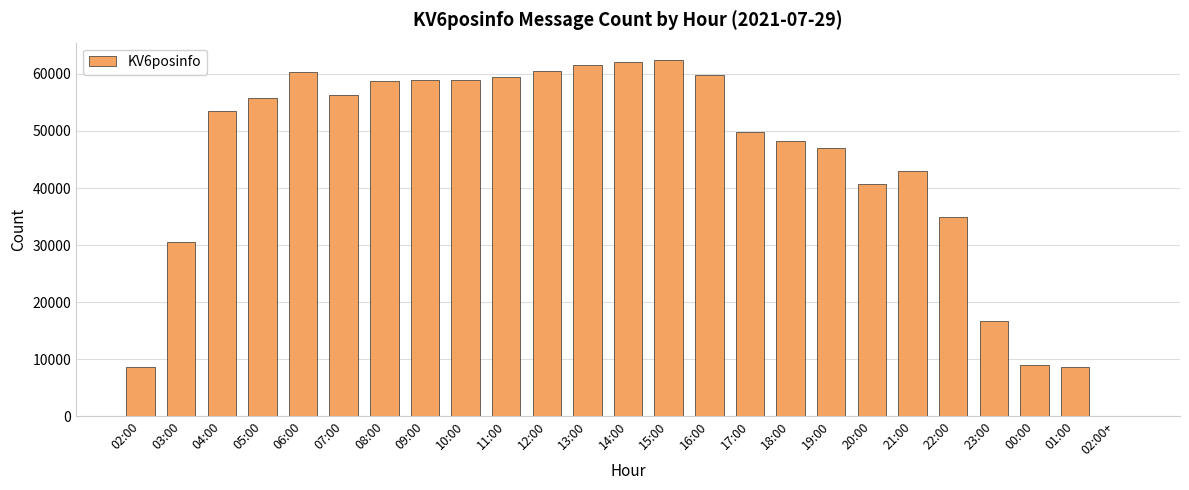

What is the average value?

44225